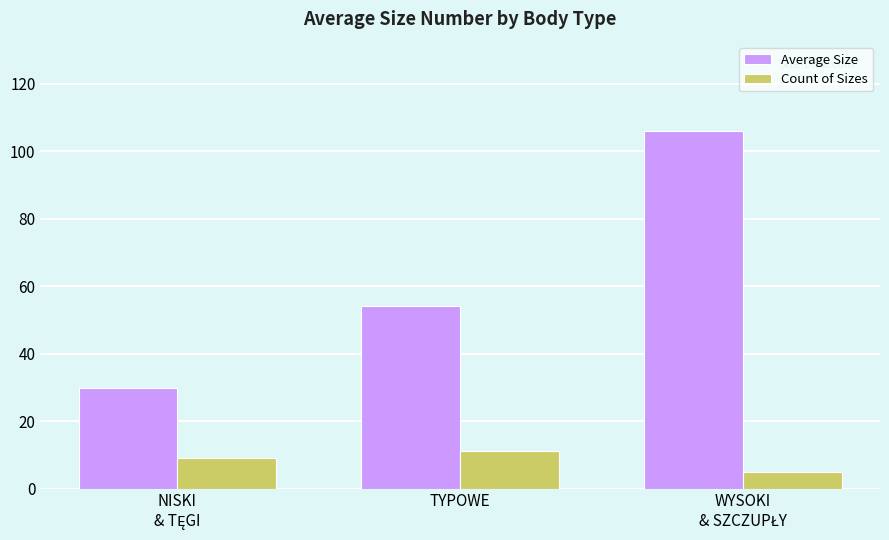

Which series has the largest range (max minus min)?

Average Size